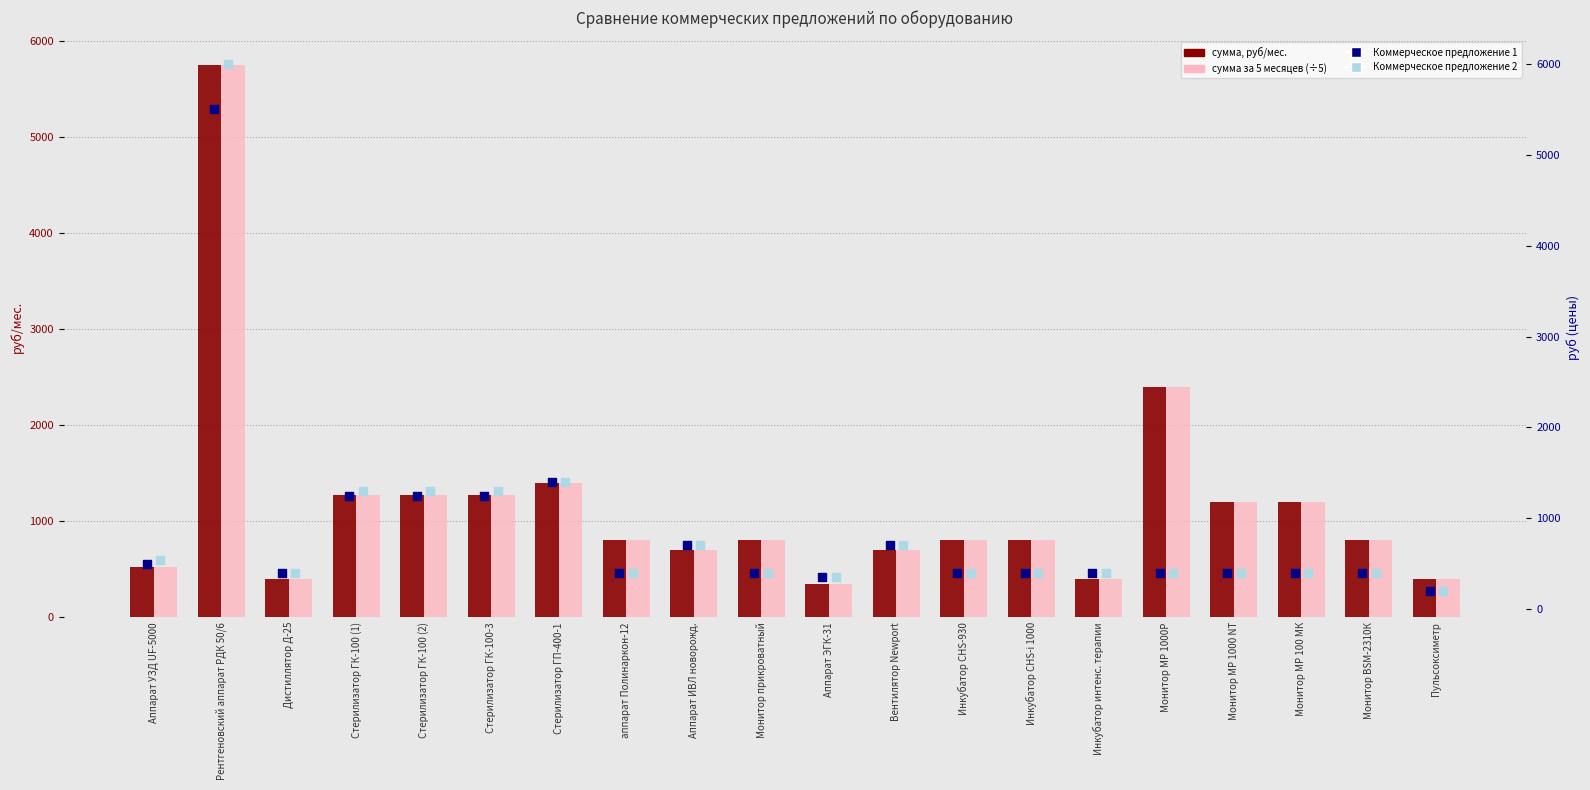

Which series contains the highest Y value?

Коммерческое предложение 2